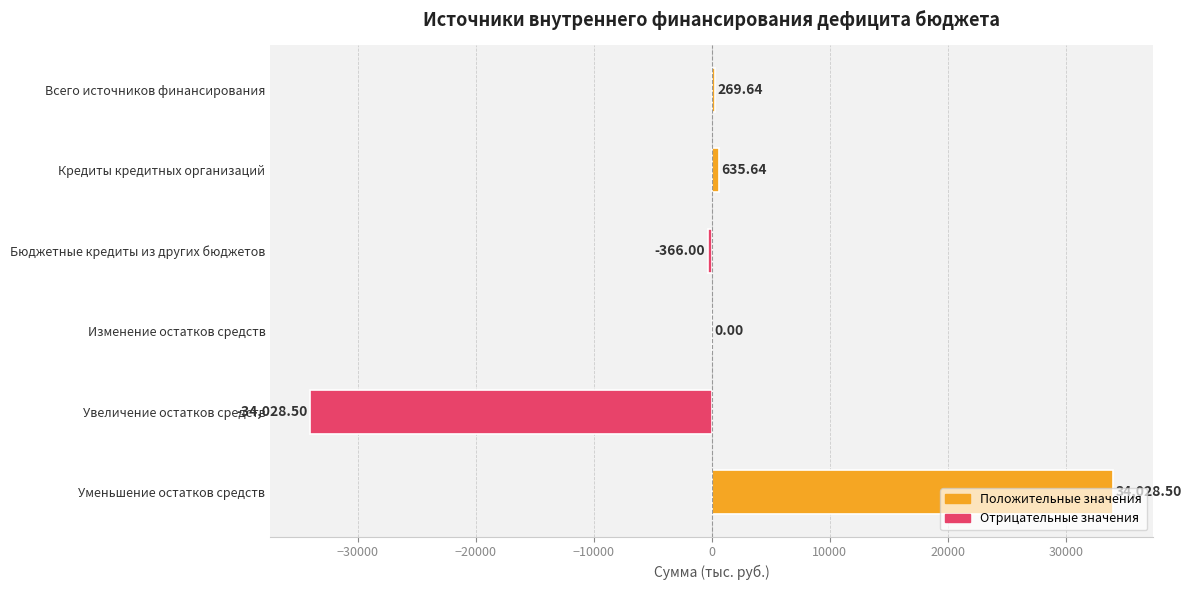

At which label is the value closest to 0?

Изменение остатков средств